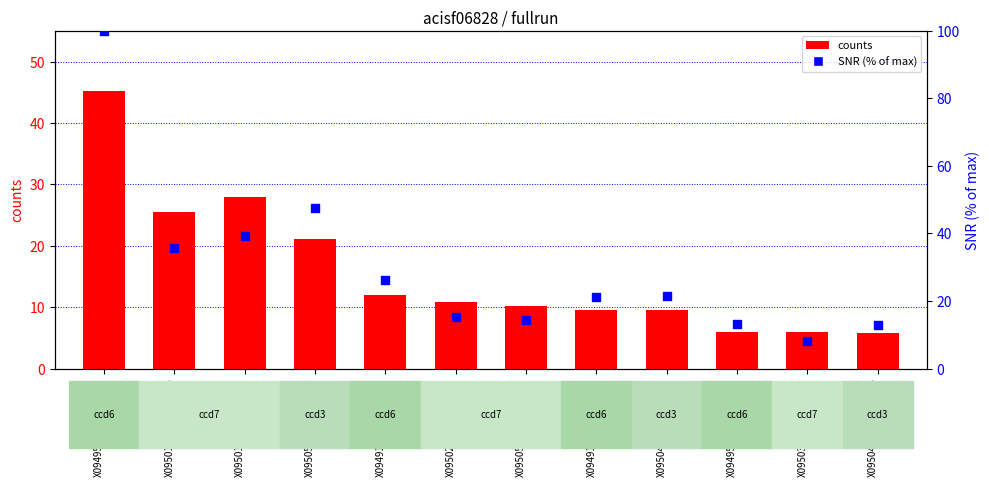

What is the total value across all series at X095059.56+580317.0?

24.7